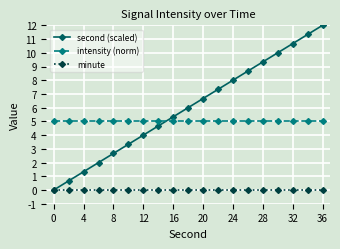

What is the value of the intensity (norm) point at the 9th from the left?

5.0